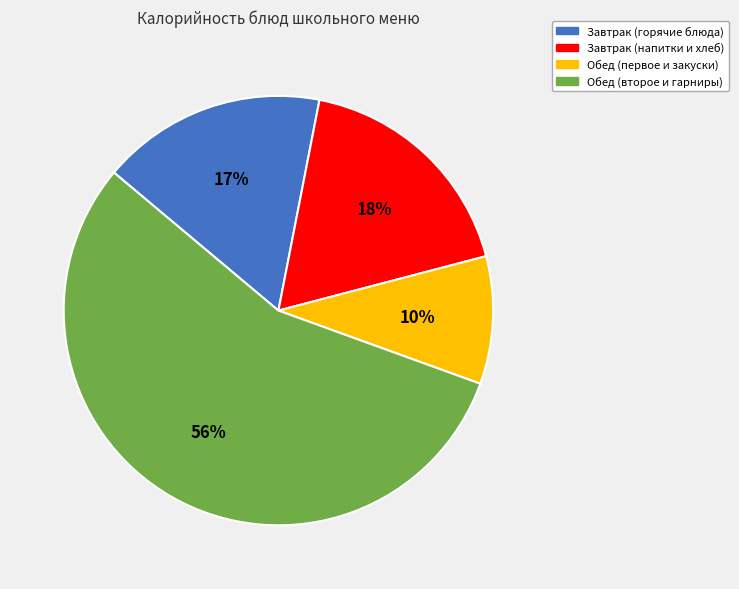

To the nearest percent, what portion does Обед (первое и закуски) represent?

10%